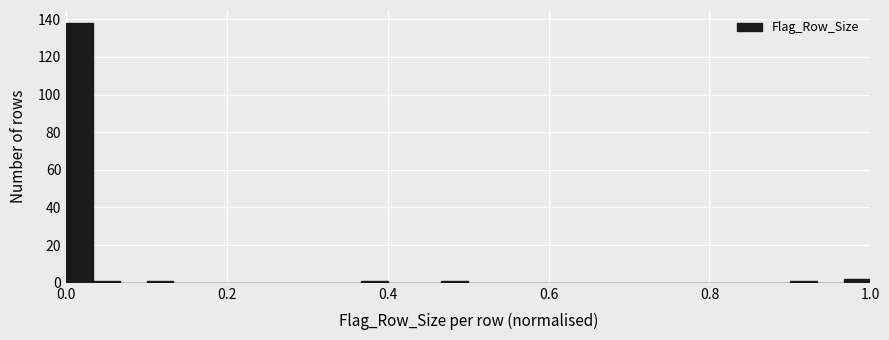

Around what value on the x-axis is the tallest bar? Give the approximate position of its centre, as read against the axis.

0.02